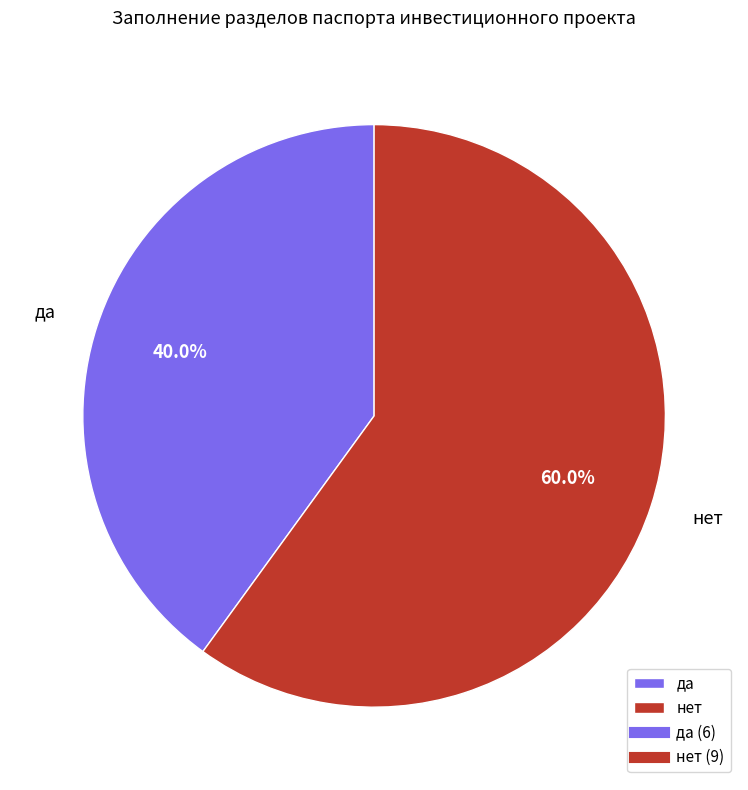

To the nearest percent, what is the difference between the largest and smallest slice percentages?

20%